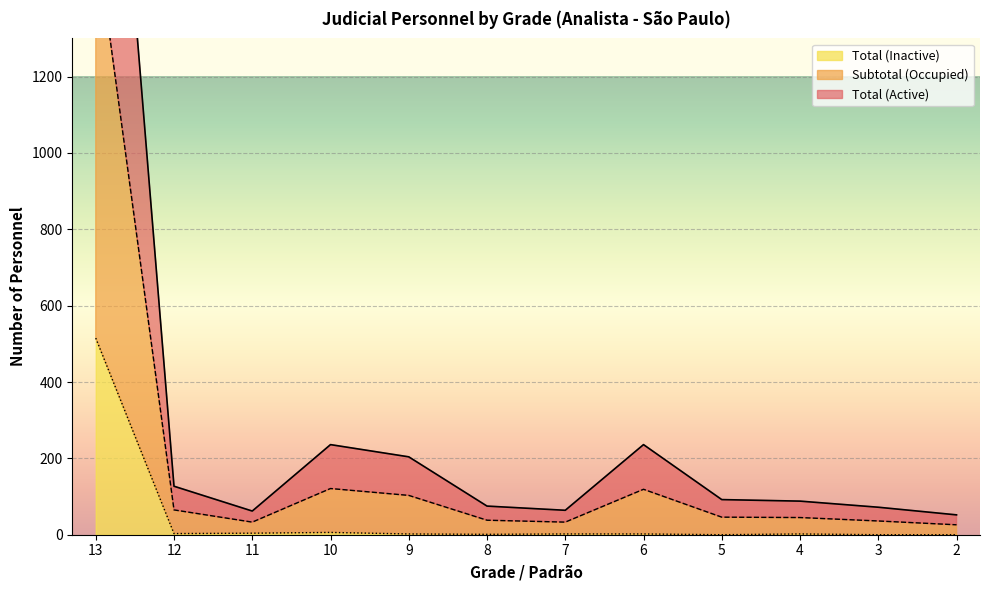

Which has a higher value, 5 or 9?

9